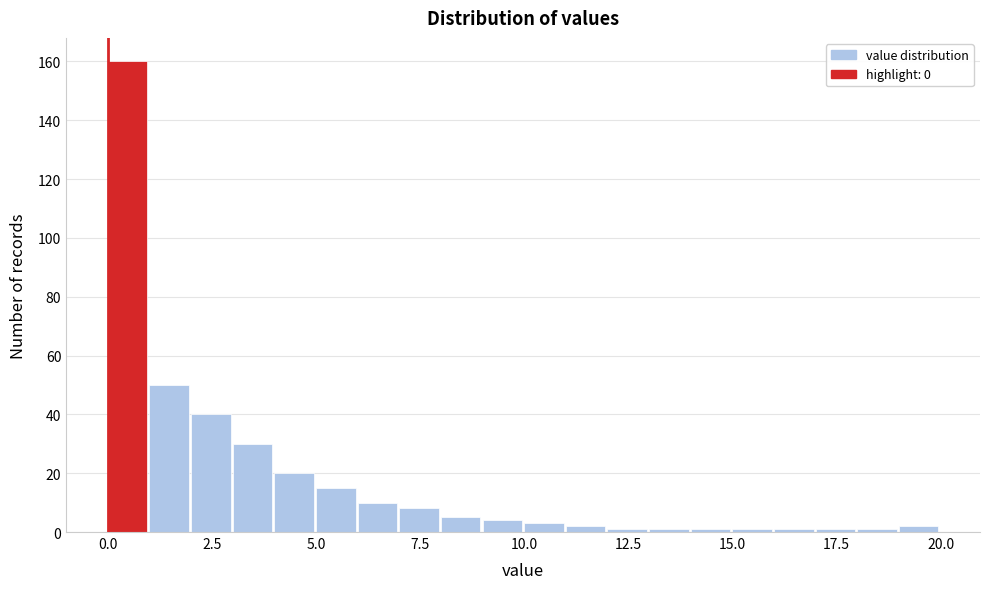

Around what value on the x-axis is the tallest bar? Give the approximate position of its centre, as read against the axis.

0.5